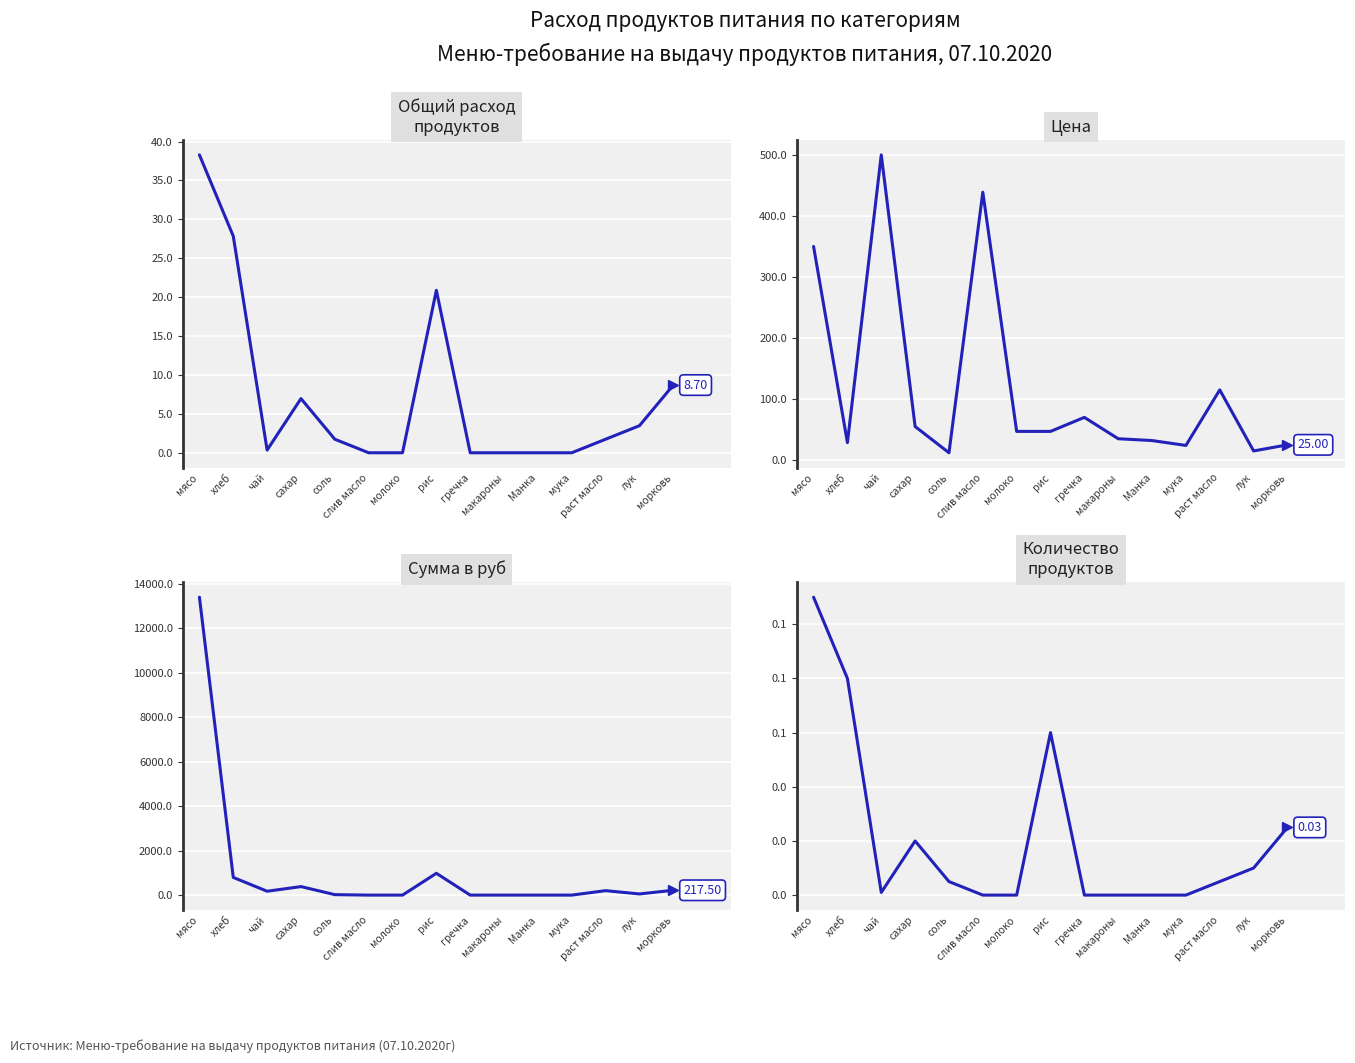

The Количество продуктов series shows 0.0 at раст масло. True or false?

False